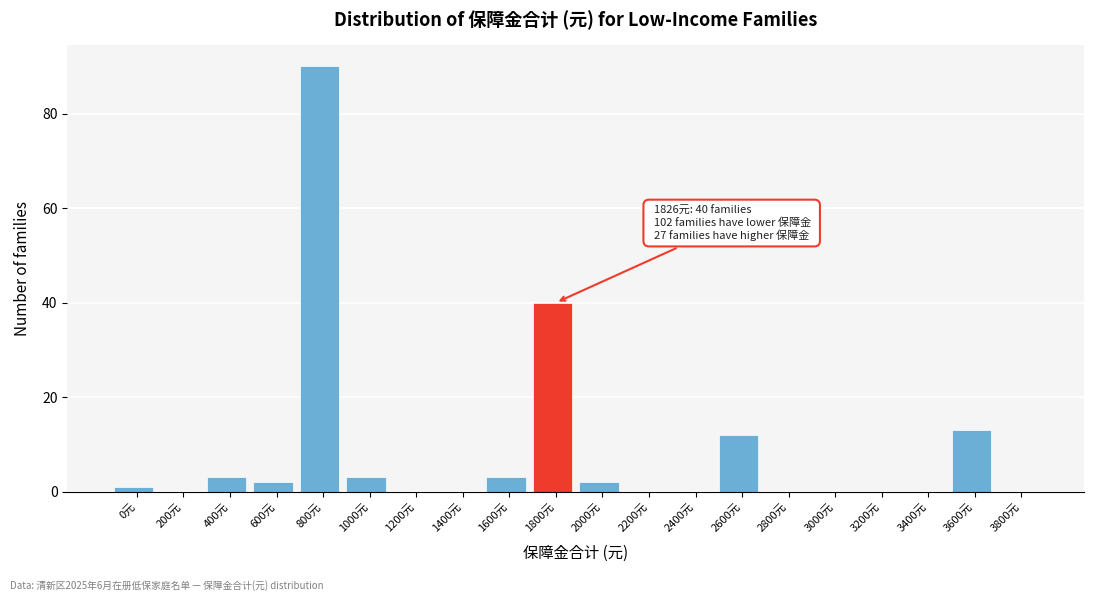

Reading left to right, extract all data points from this chart.

0元=1	200元=0	400元=3	600元=2	800元=90	1000元=3	1200元=0	1400元=0	1600元=3	1800元=40	2000元=2	2200元=0	2400元=0	2600元=12	2800元=0	3000元=0	3200元=0	3400元=0	3600元=13	3800元=0